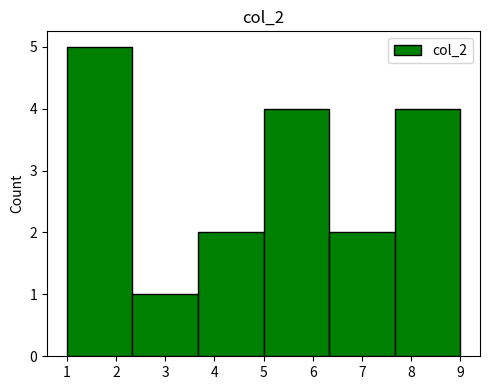

Reading left to right, transcribe this chart: for each bar, give the range it covers on the x-axis and its height. Neither the bar edges nor the heights are printed on the chart, so give them approximately, as read against the axes.

1.0 to 2.3: 5
2.3 to 3.7: 1
3.7 to 5.0: 2
5.0 to 6.3: 4
6.3 to 7.7: 2
7.7 to 9.0: 4